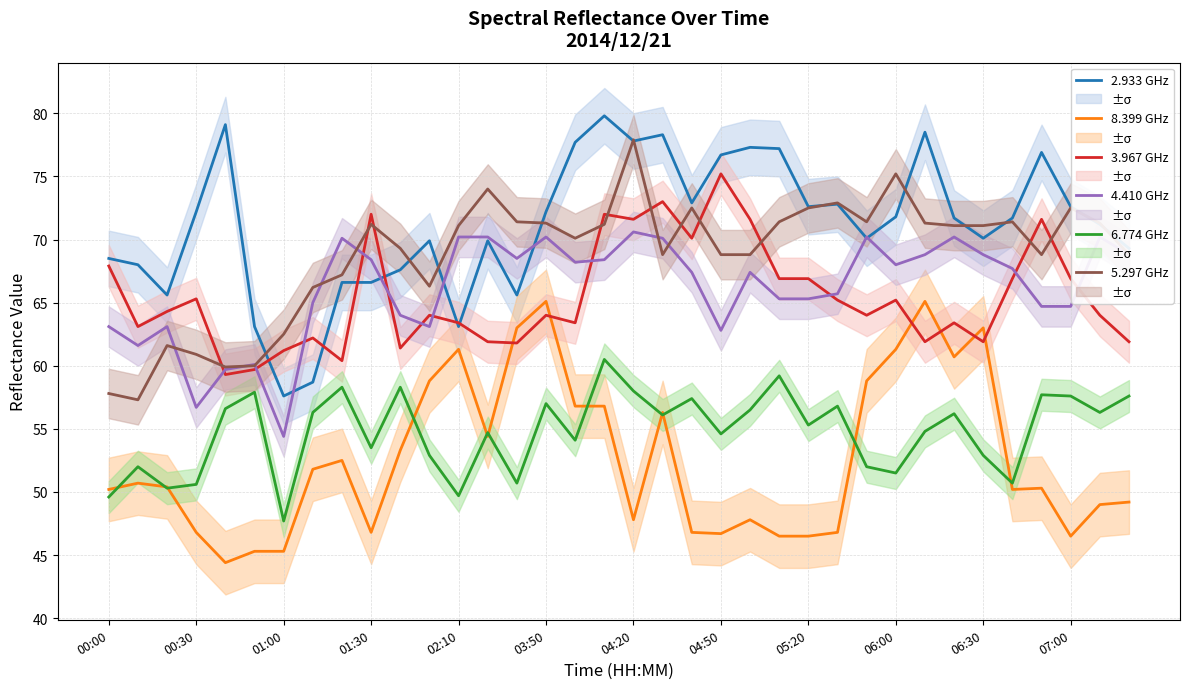

True or false: 2.933 GHz and 8.399 GHz cross at least once.

False